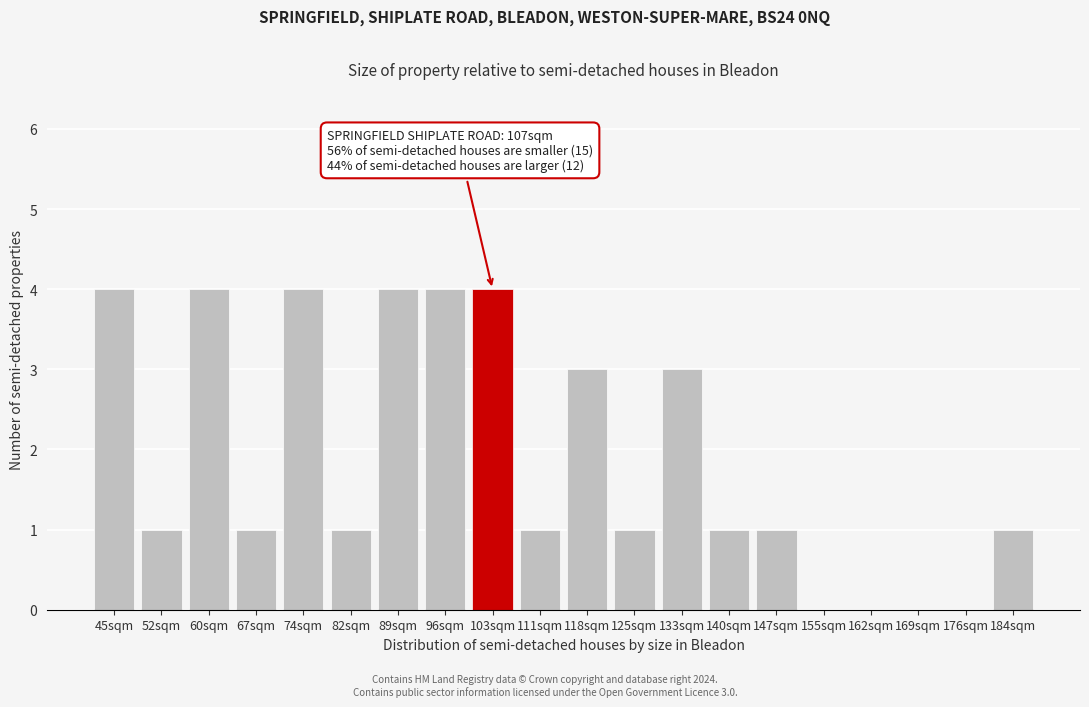

Reading right to left, list all the values displayed in this chart.

184sqm=1	176sqm=0	169sqm=0	162sqm=0	155sqm=0	147sqm=1	140sqm=1	133sqm=3	125sqm=1	118sqm=3	111sqm=1	103sqm=4	96sqm=4	89sqm=4	82sqm=1	74sqm=4	67sqm=1	60sqm=4	52sqm=1	45sqm=4